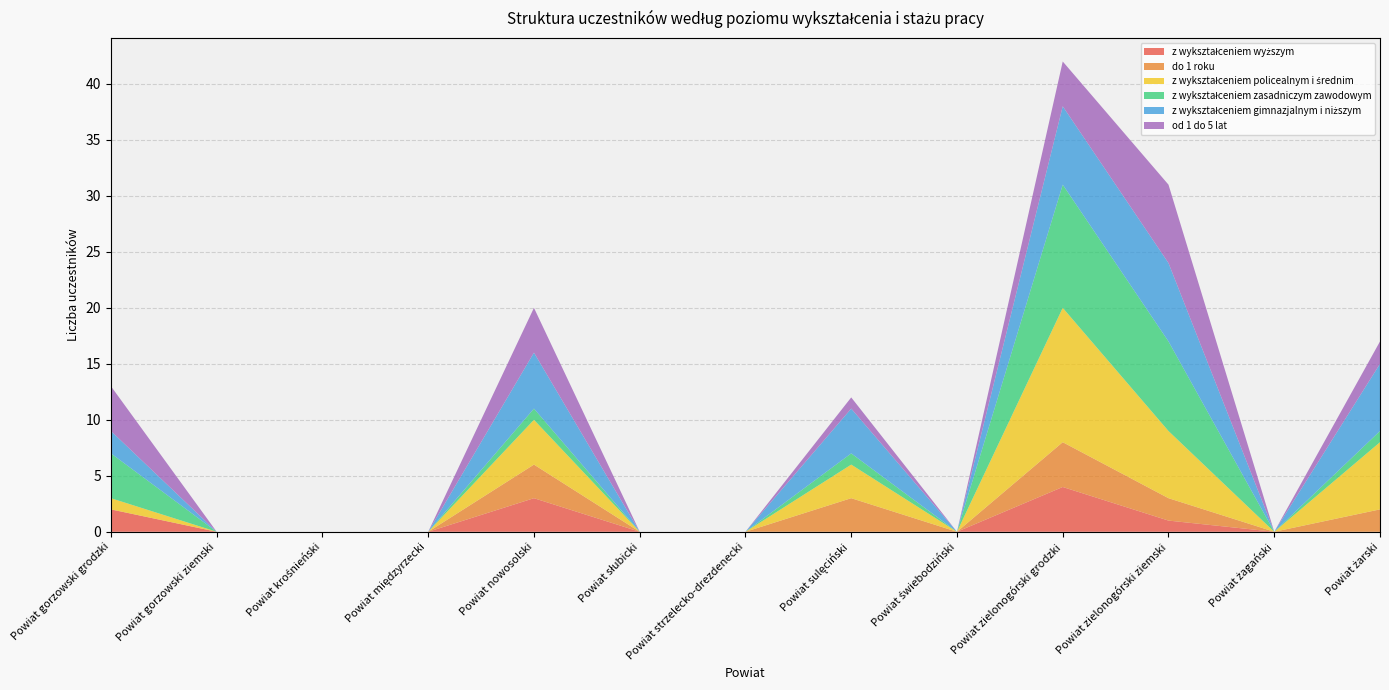

Reading right to left, list all the values displayed in this chart.

z wykształceniem wyższym: 0	0	1	4	0	0	0	0	3	0	0	0	2
do 1 roku: 2	0	2	4	0	3	0	0	3	0	0	0	0
z wykształceniem policealnym i średnim: 6	0	6	12	0	3	0	0	4	0	0	0	1
z wykształceniem zasadniczym zawodowym: 1	0	8	11	0	1	0	0	1	0	0	0	4
z wykształceniem gimnazjalnym i niższym: 6	0	7	7	0	4	0	0	5	0	0	0	2
od 1 do 5 lat: 2	0	7	4	0	1	0	0	4	0	0	0	4